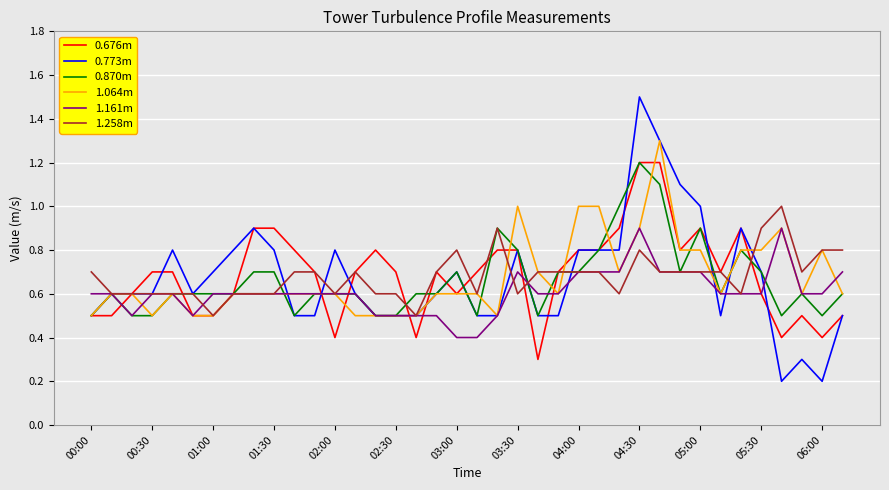

What is the greatest value displayed?

1.5